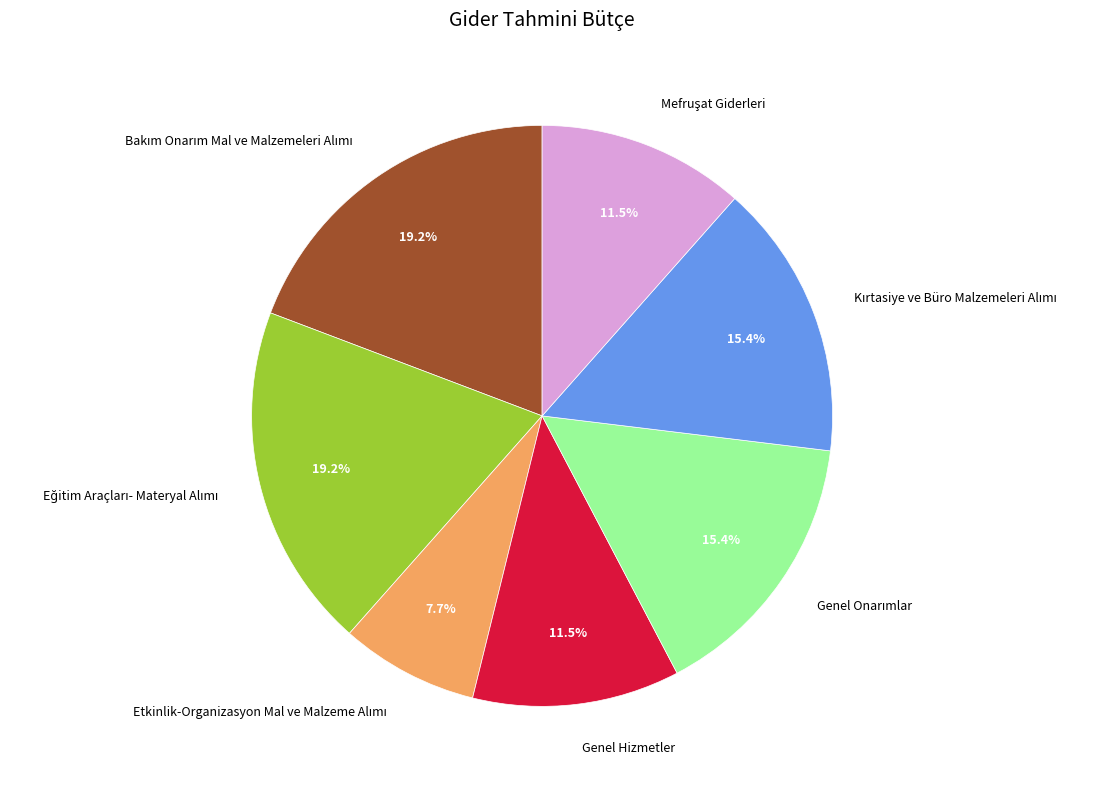

Is there a majority slice in this chart?

No